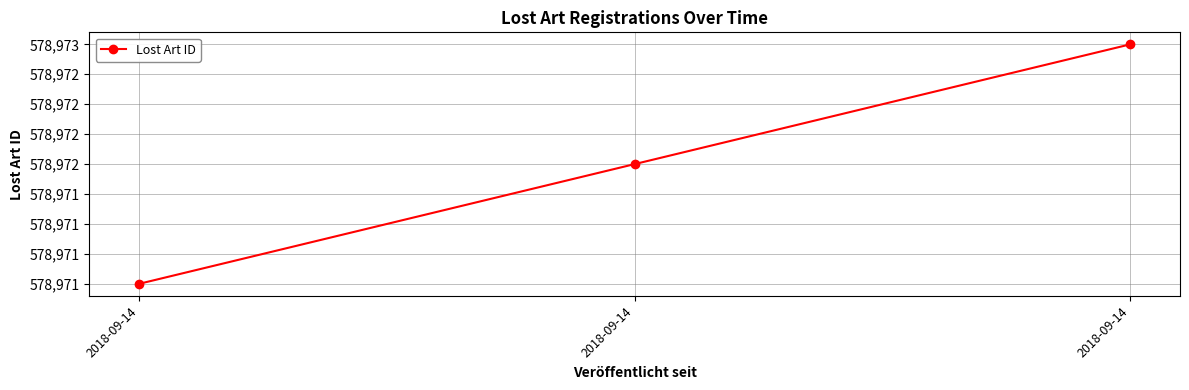

Does the chart display data point markers on the line(s)?

Yes